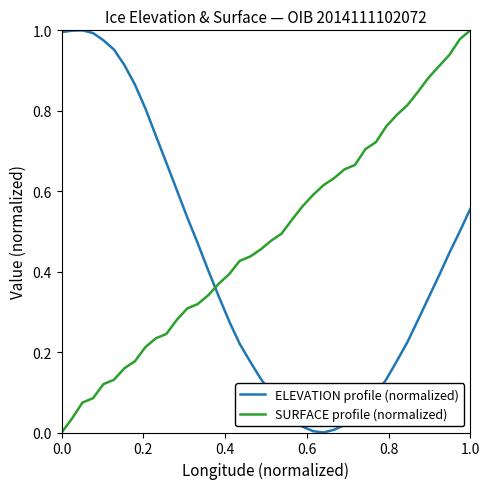

How many series are shown in this chart?

2